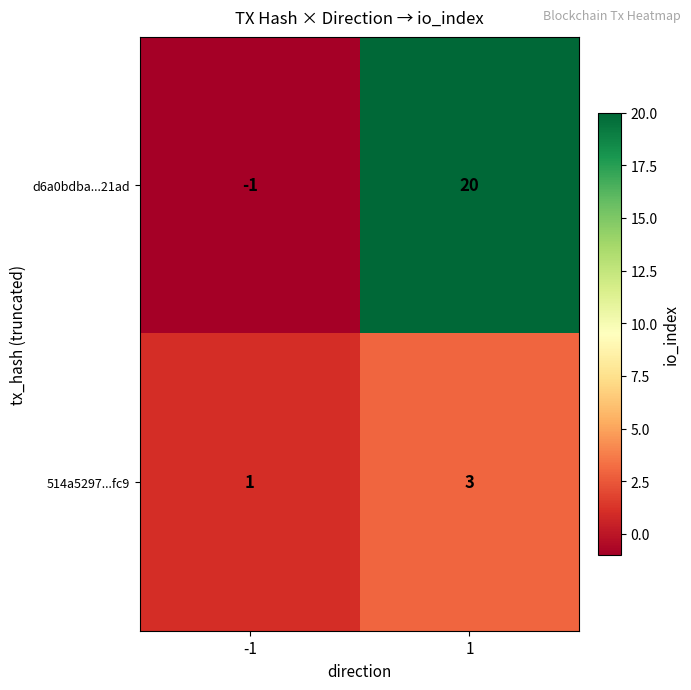

Between -1 and 1, which series saw the biggest shift?

d6a0bdba...21ad